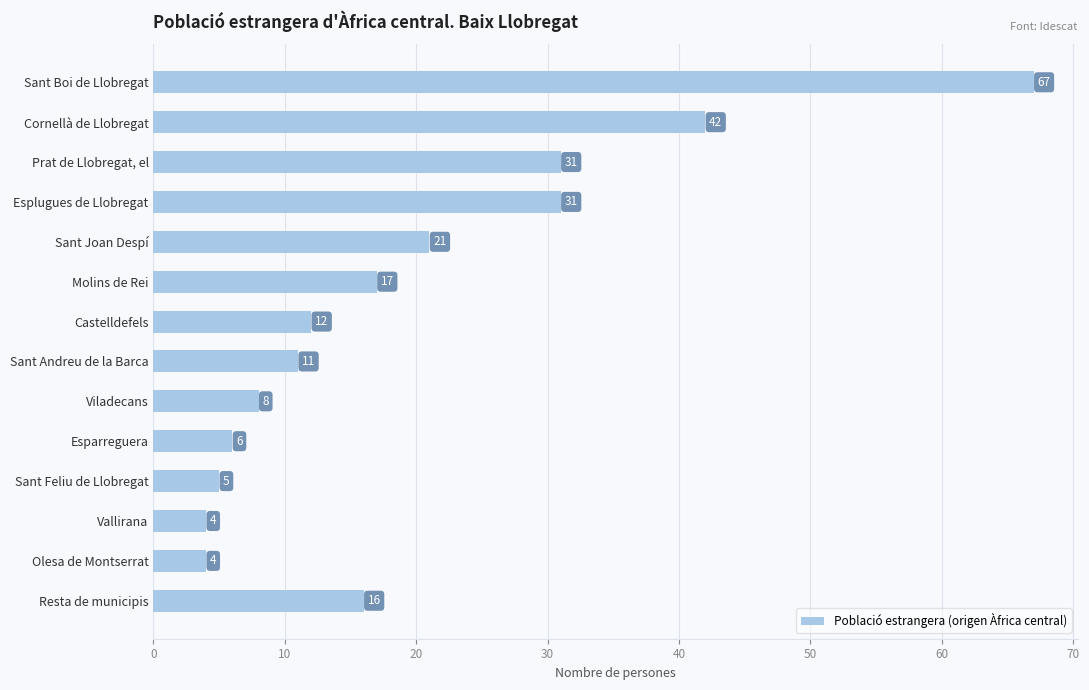

What is the difference between the second highest and second lowest values?

38